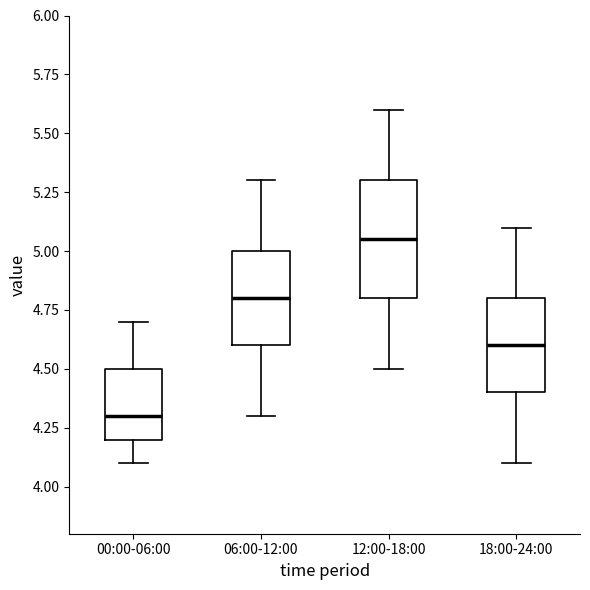

Which box has the lowest median line?

00:00-06:00